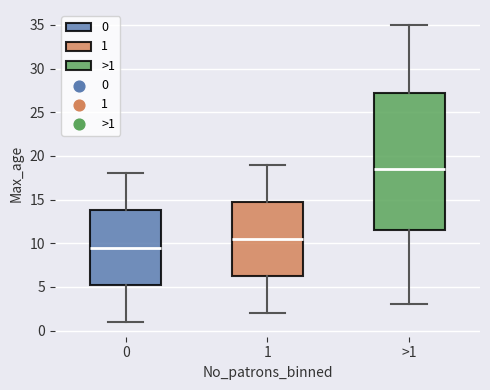

Comparing the boxes themselves (not the whiskers), which one is the tallest?

>1